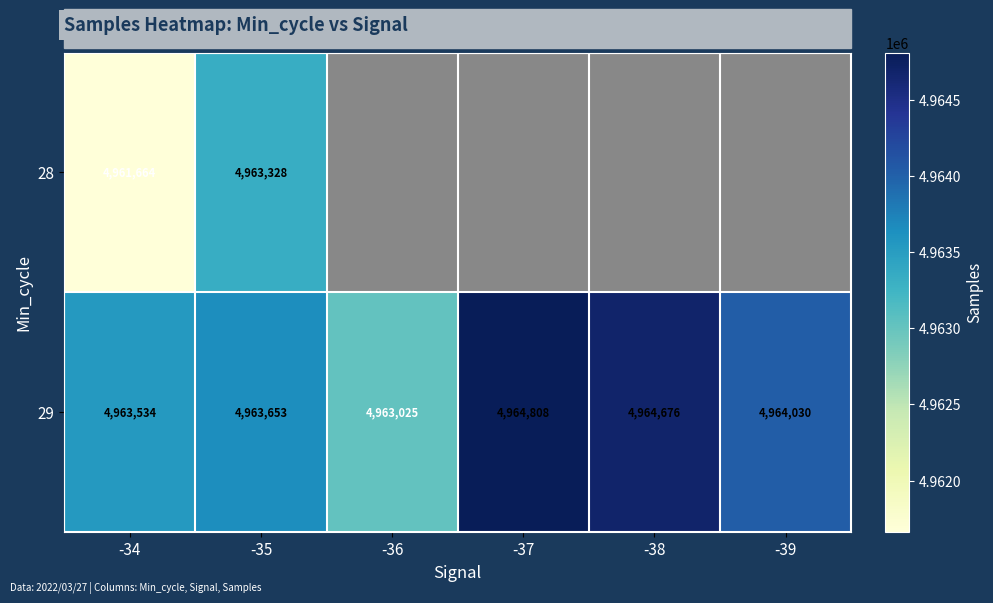

What is the difference between the maximum and minimum values in the 29 series?

1783